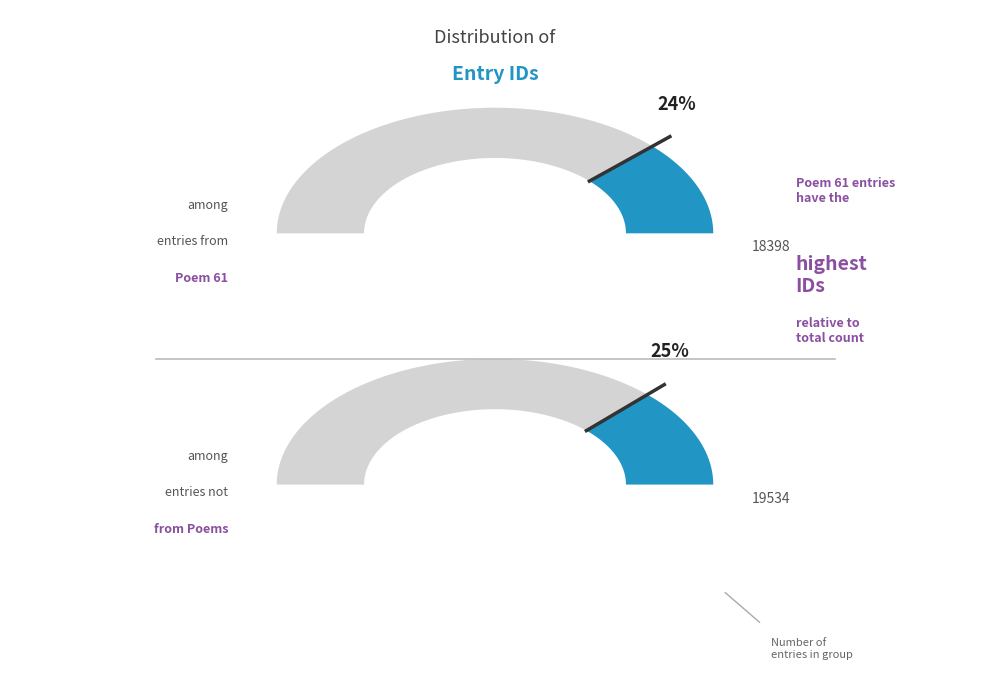

True or false: Google Books accounts for 13% of the total.

False